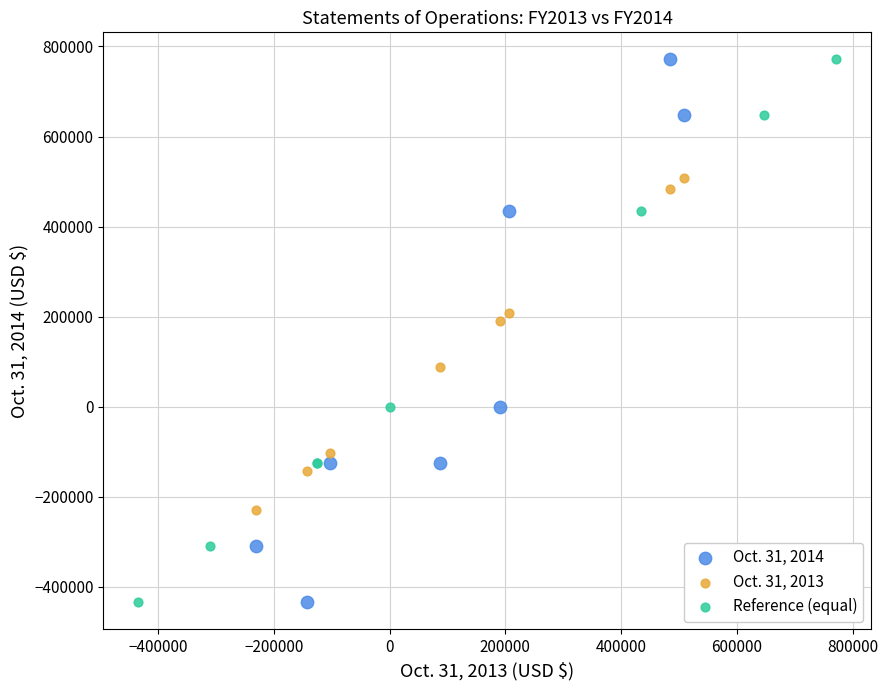

What are all the series names shown in the legend?

Oct. 31, 2014, Oct. 31, 2013, Reference (equal)